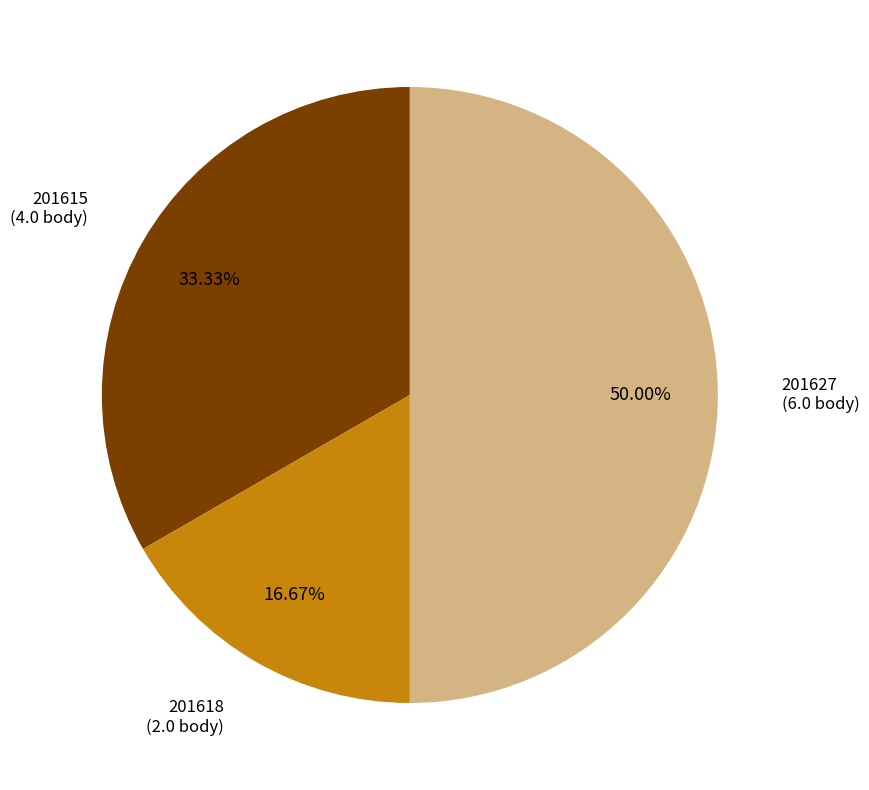

Count the number of slices in the pie.

3